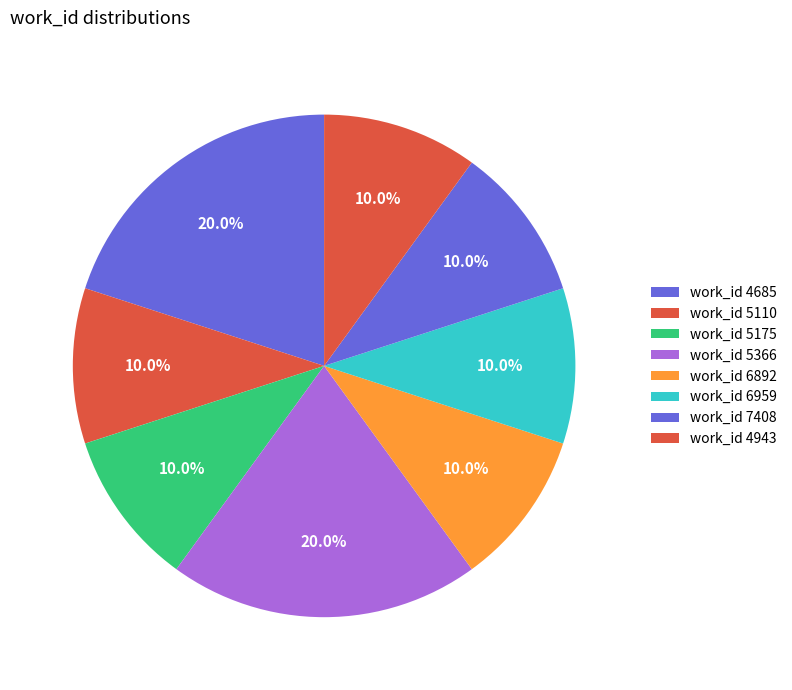

How many slices are in this pie chart?

8